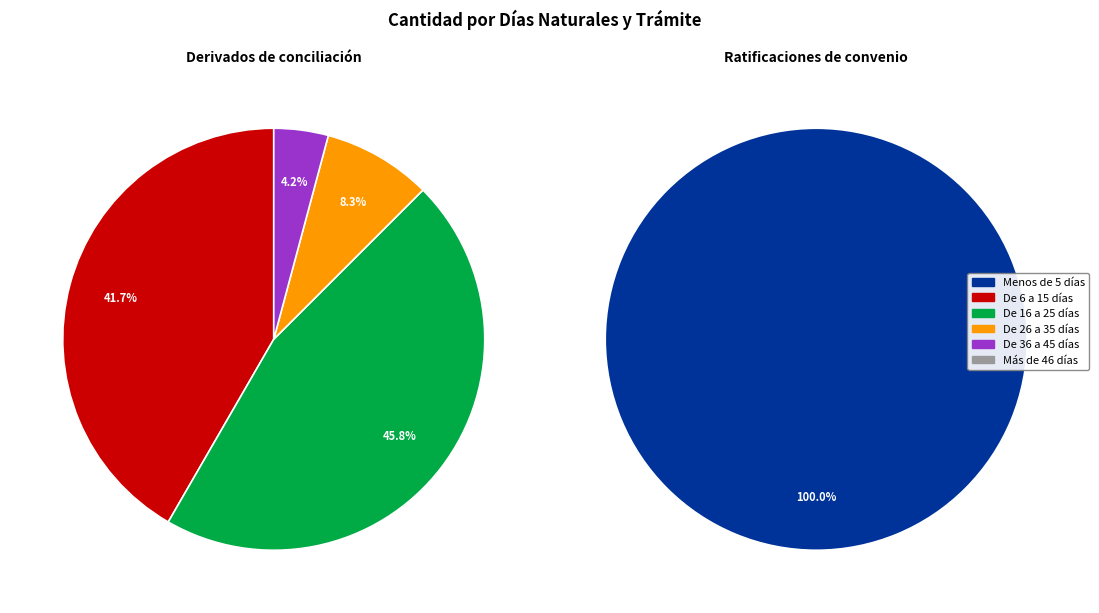

Which series changed the most between De 6 a 15 días and Más de 46 días?

Derivados de conciliación